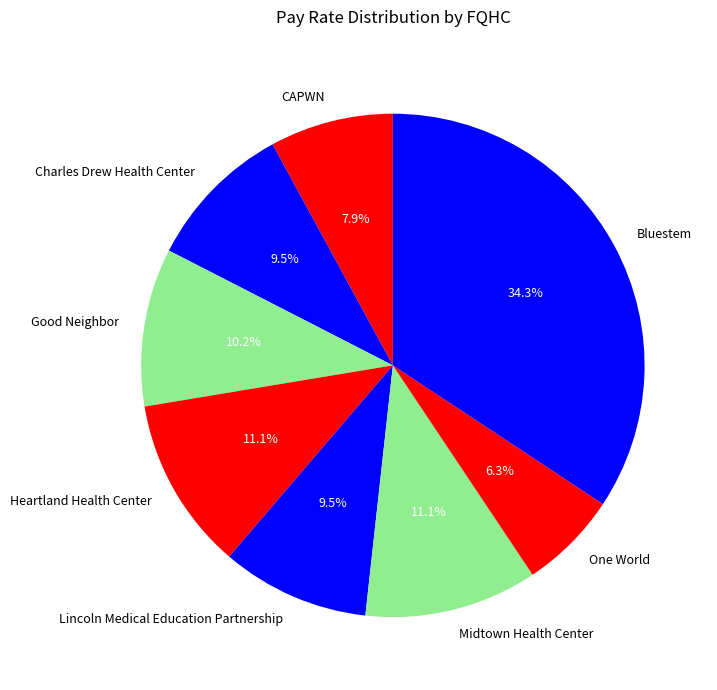

The Charles Drew Health Center slice represents 1% of the pie. True or false?

False